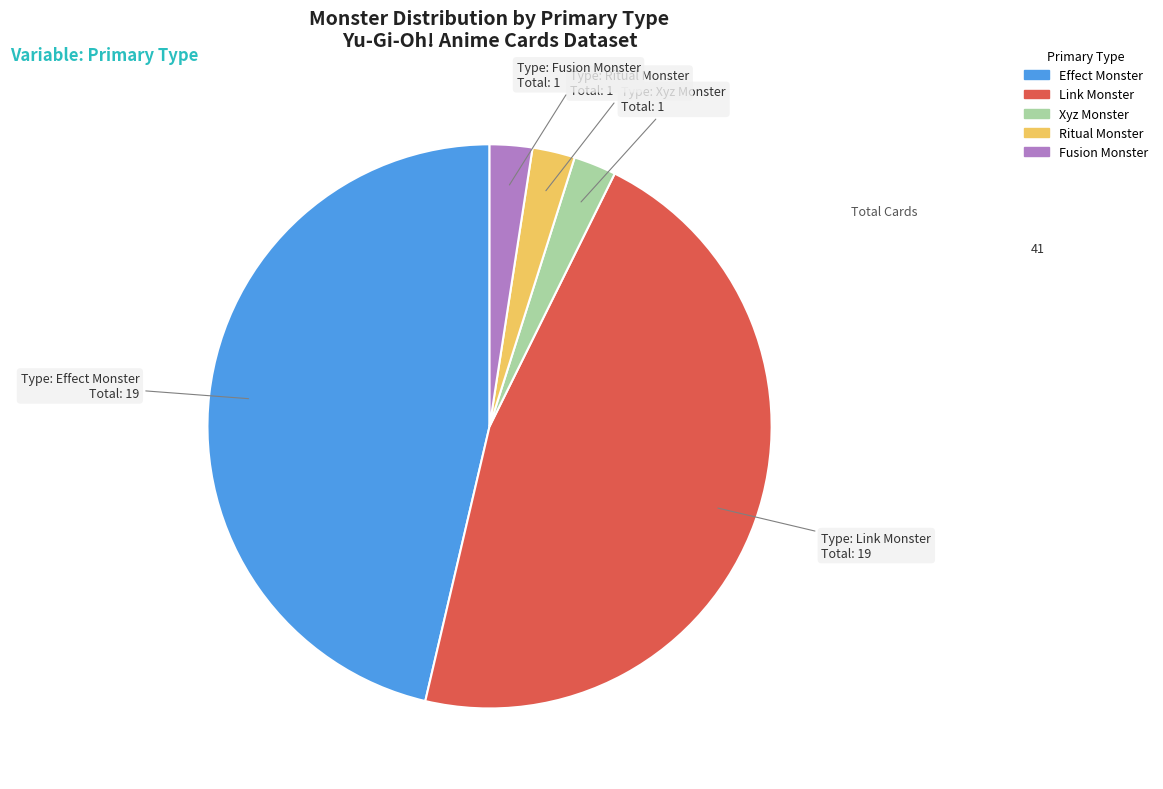

True or false: Link Monster accounts for 46% of the total.

True